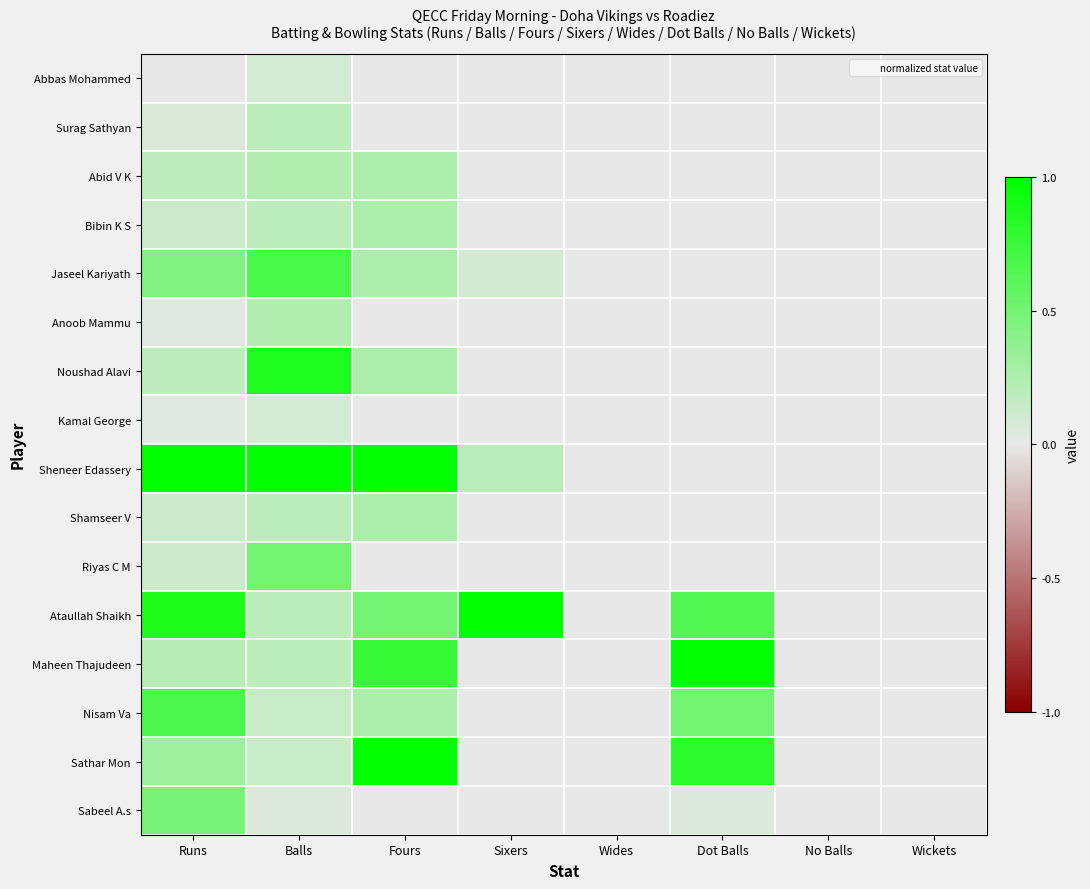

What is the spread (max minus min) of values at Fours?

1.0